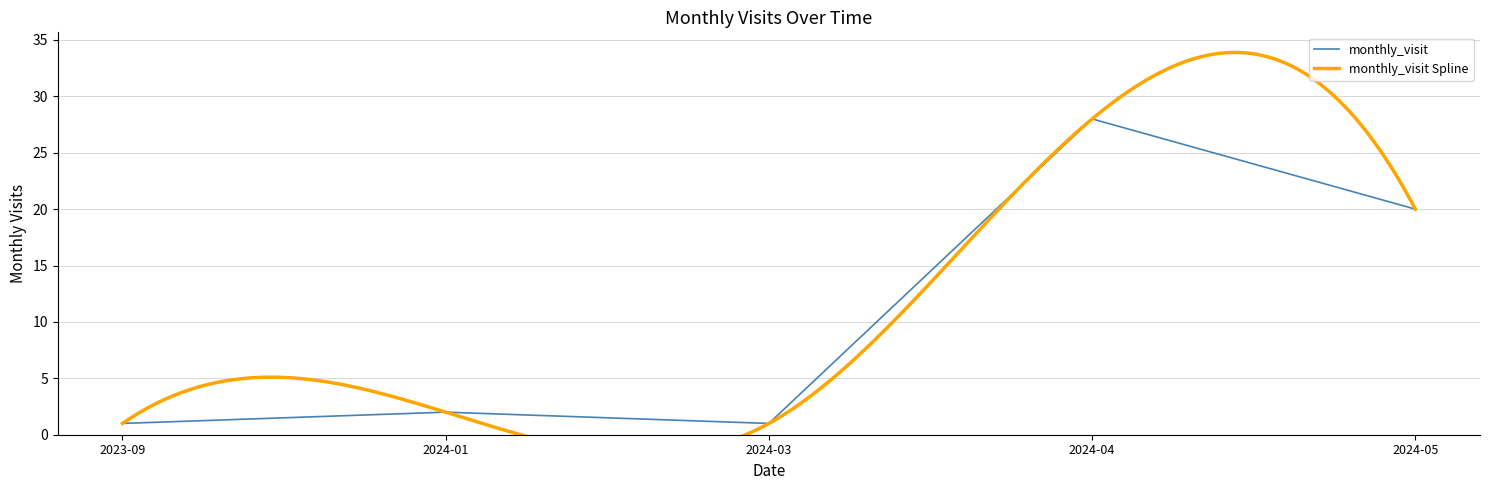

Which category has the highest value across all series?

2024-04